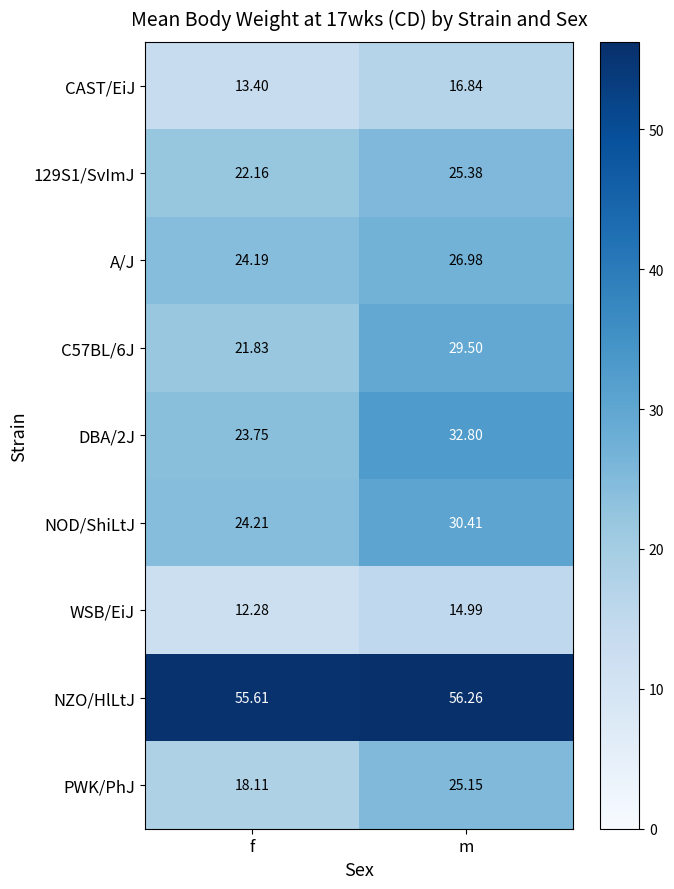

At which category does the chart reach its peak across all series?

m